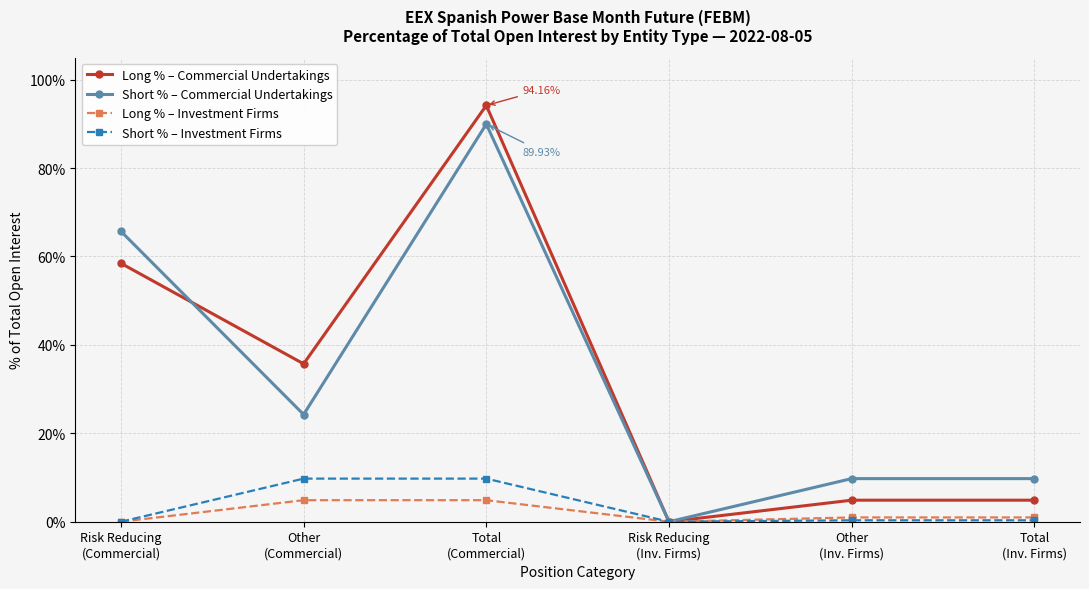

Rank the series by their maximum value, from lowest to highest.

Long % – Investment Firms, Short % – Investment Firms, Short % – Commercial Undertakings, Long % – Commercial Undertakings